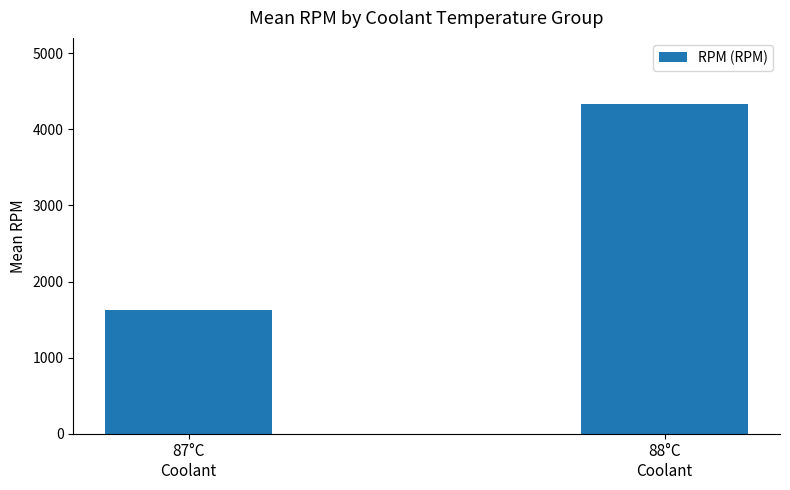

What is the difference between the maximum and minimum values?

2714.7